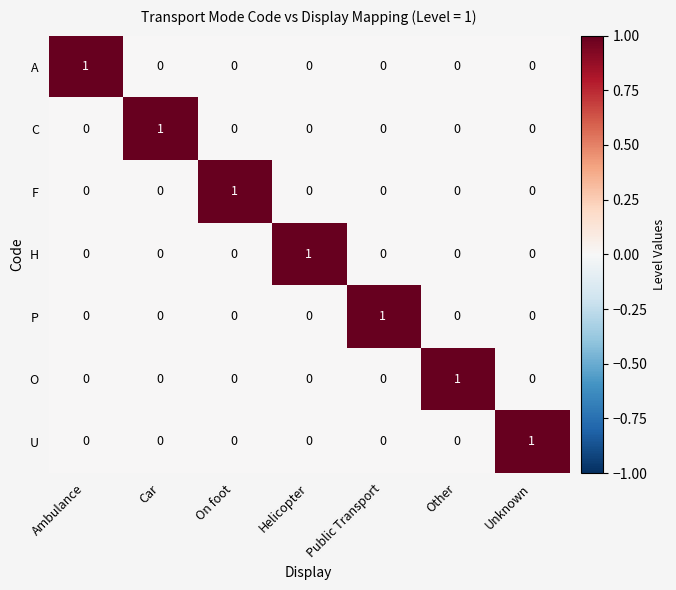

At how many categories does at least one series exceed 0?

7